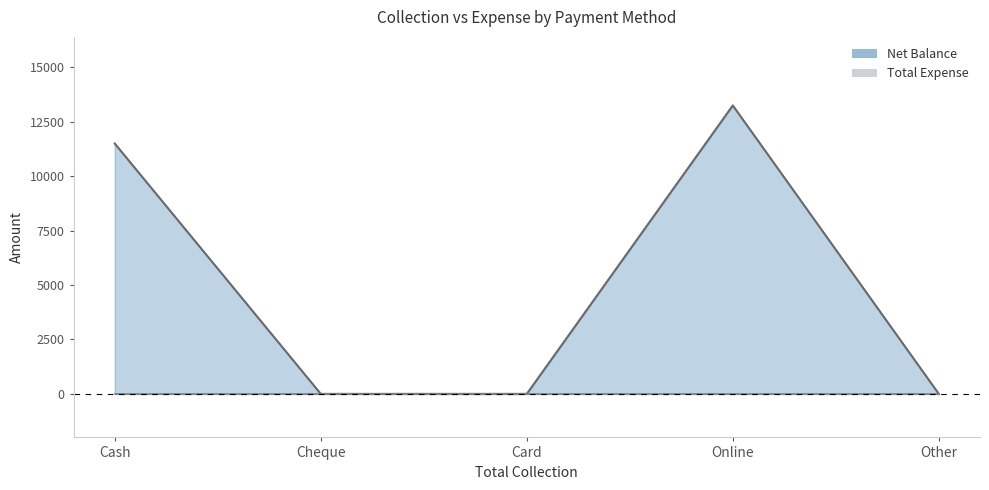

Does the chart have visible grid lines?

No